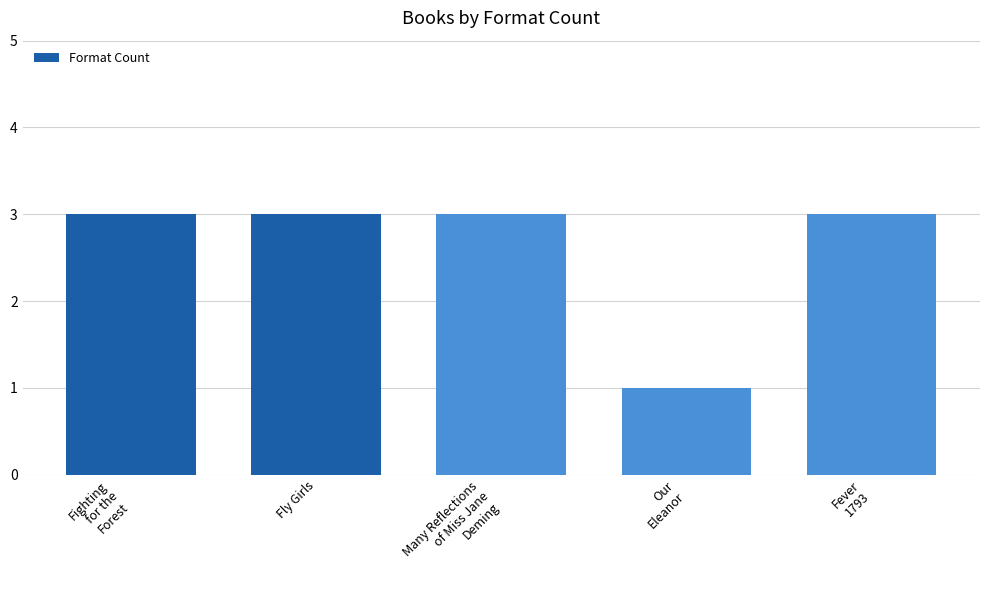

How many series are shown in this chart?

1